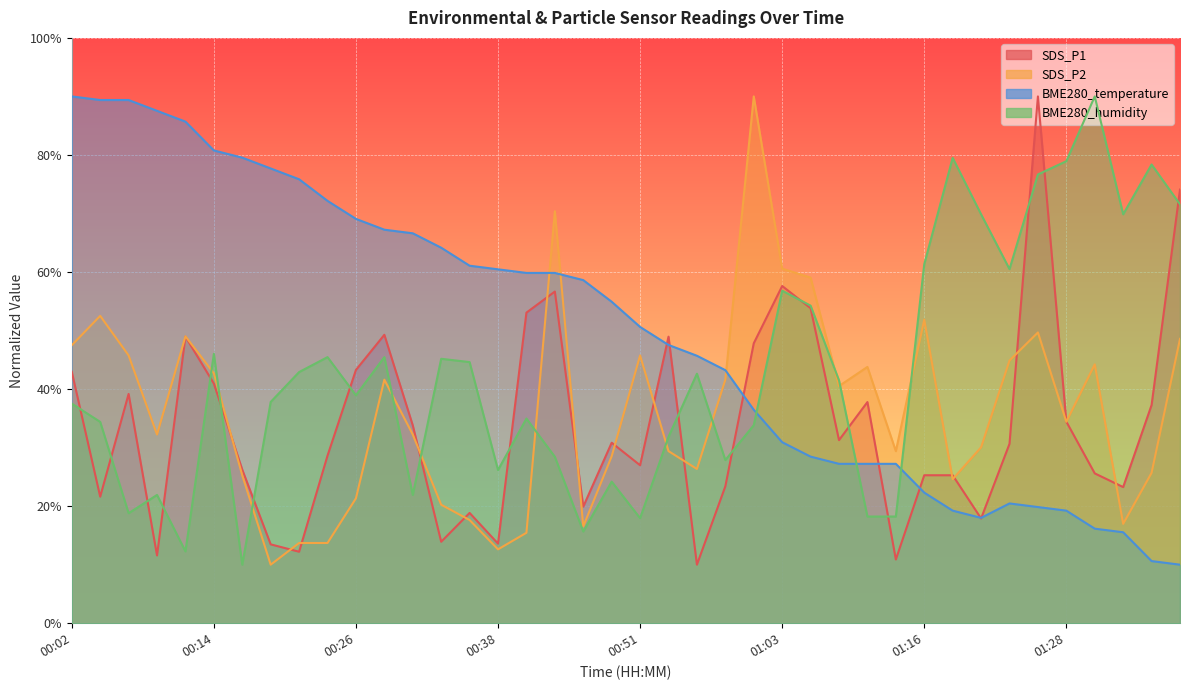

How many interior local peaks does the SDS_P2 series have?

10